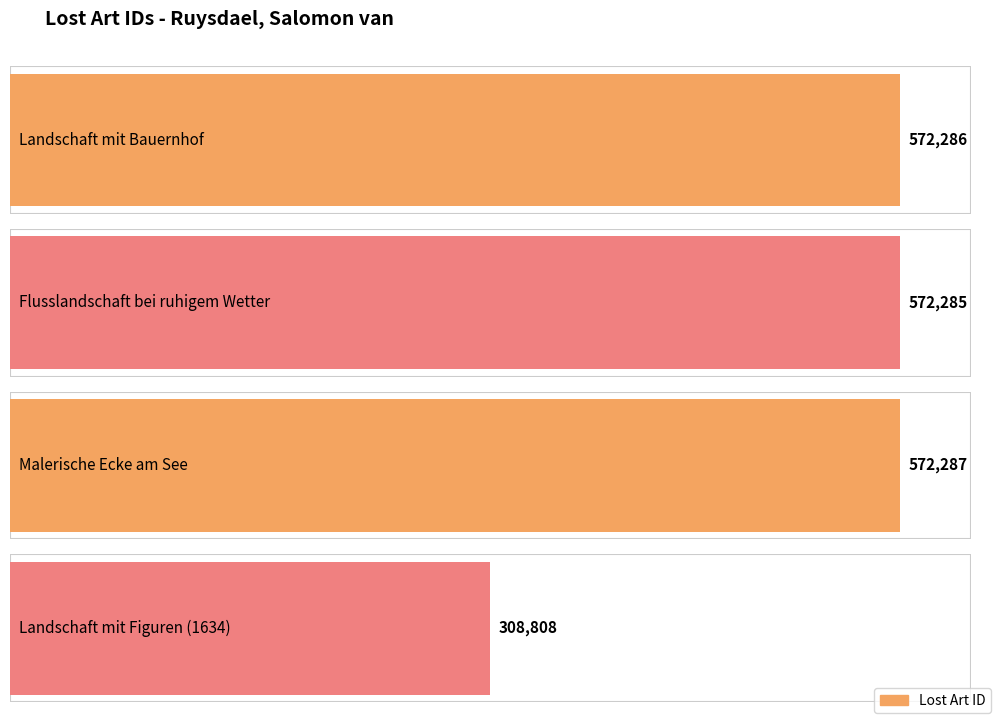

Reading right to left, transcribe all the data shown in this chart.

308808	572287	572285	572286